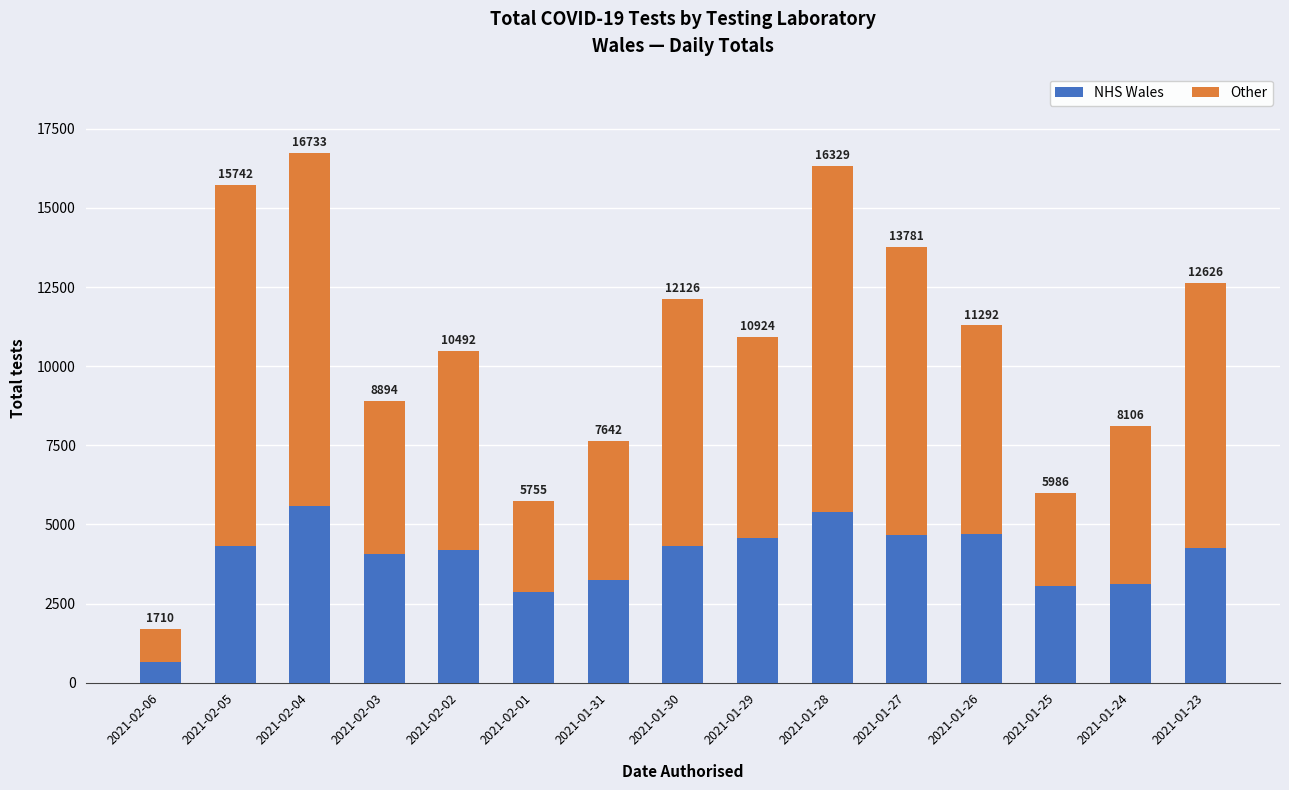

What is the label of the 15th bar from the right?

2021-02-06